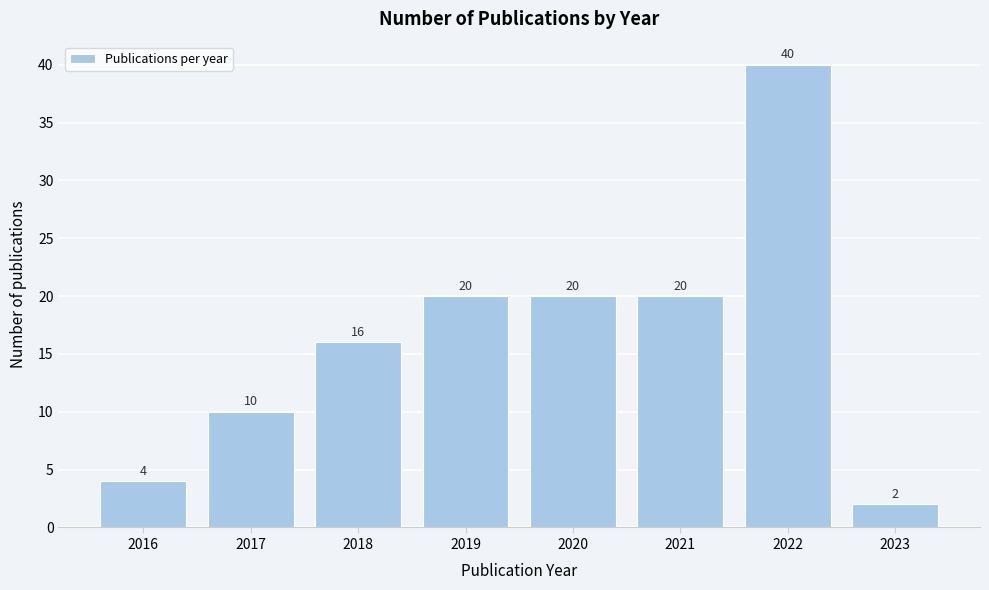

Reading right to left, transcribe all the data shown in this chart.

2023=2	2022=40	2021=20	2020=20	2019=20	2018=16	2017=10	2016=4